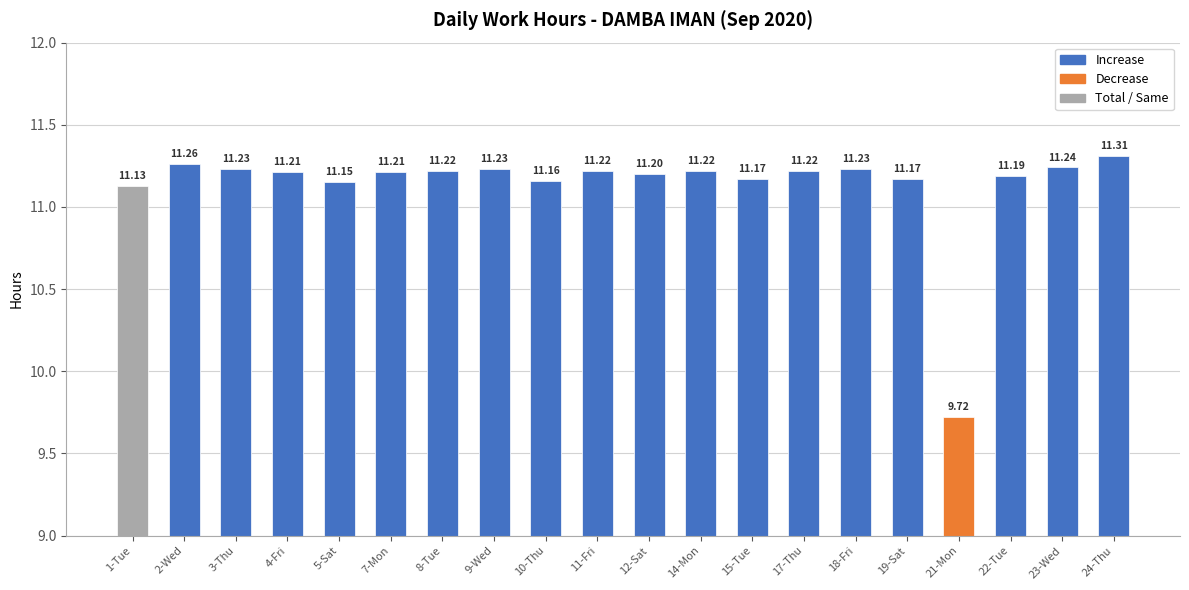

Which has a higher value, 12-Sat or 24-Thu?

24-Thu